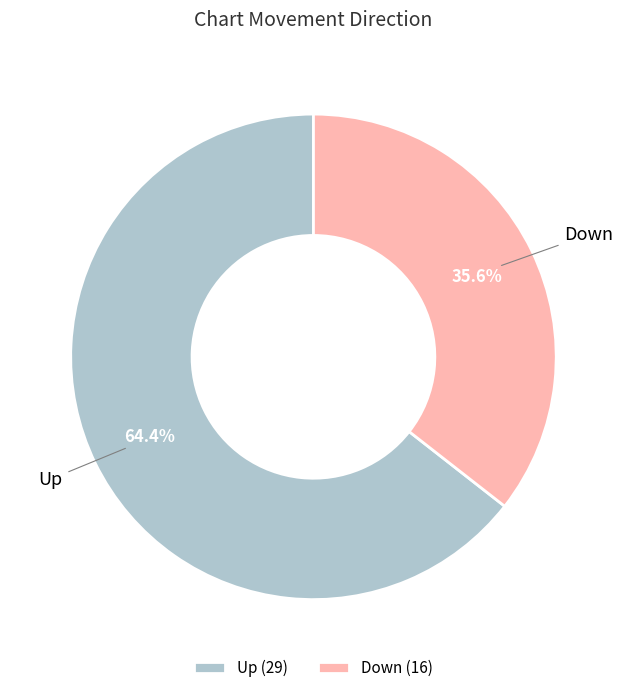

Does Down account for over 50% of the chart?

No